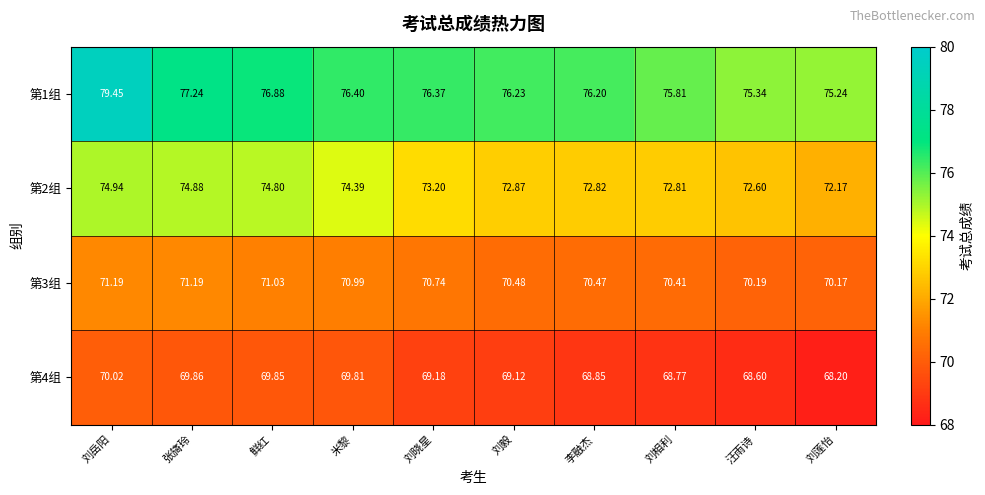

At which category is the sum across all series the highest?

刘岳阳